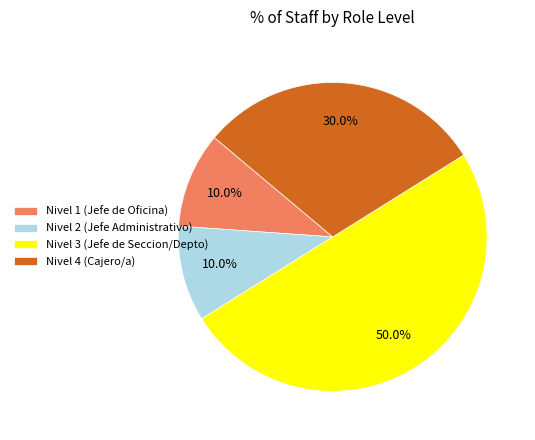

To the nearest percent, what is the average slice percentage?

25%